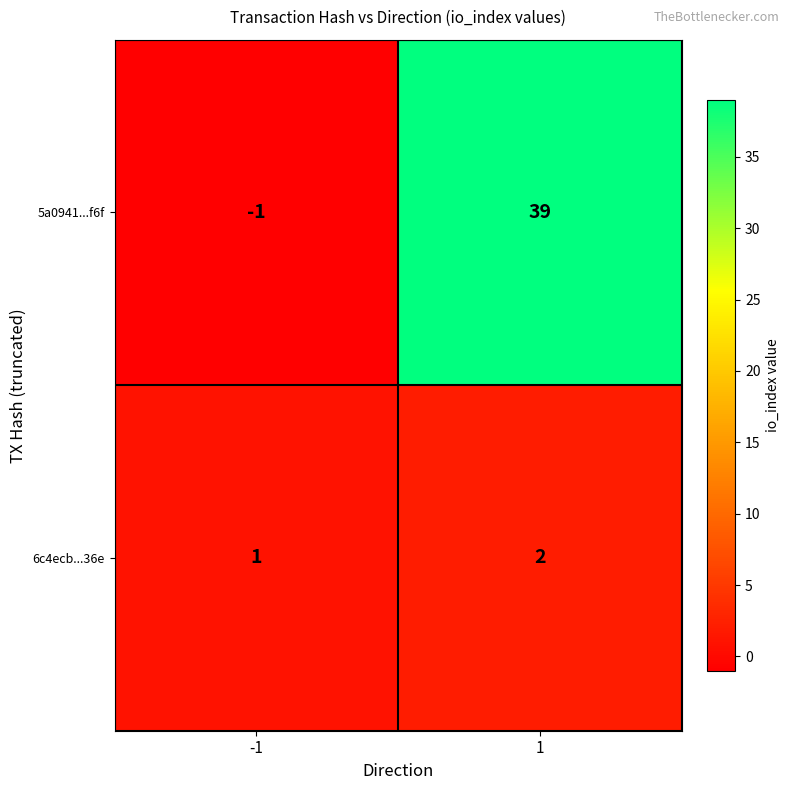

Reading right to left, list all the values displayed in this chart.

5a0941...f6f: 1=39	-1=-1
6c4ecb...36e: 1=2	-1=1